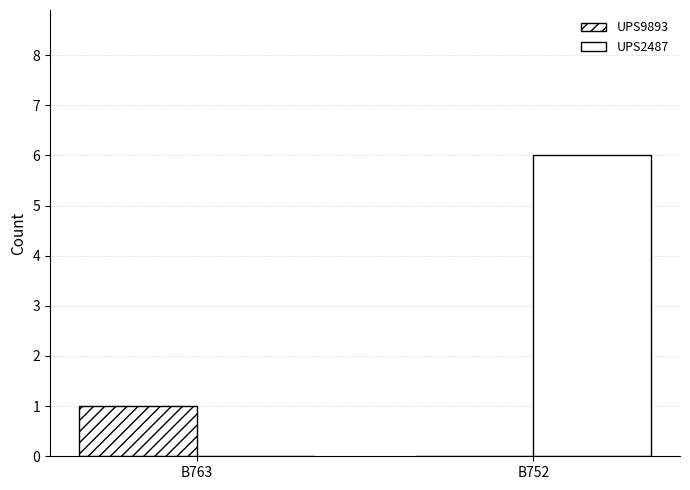

How many groups of bars are there?

2